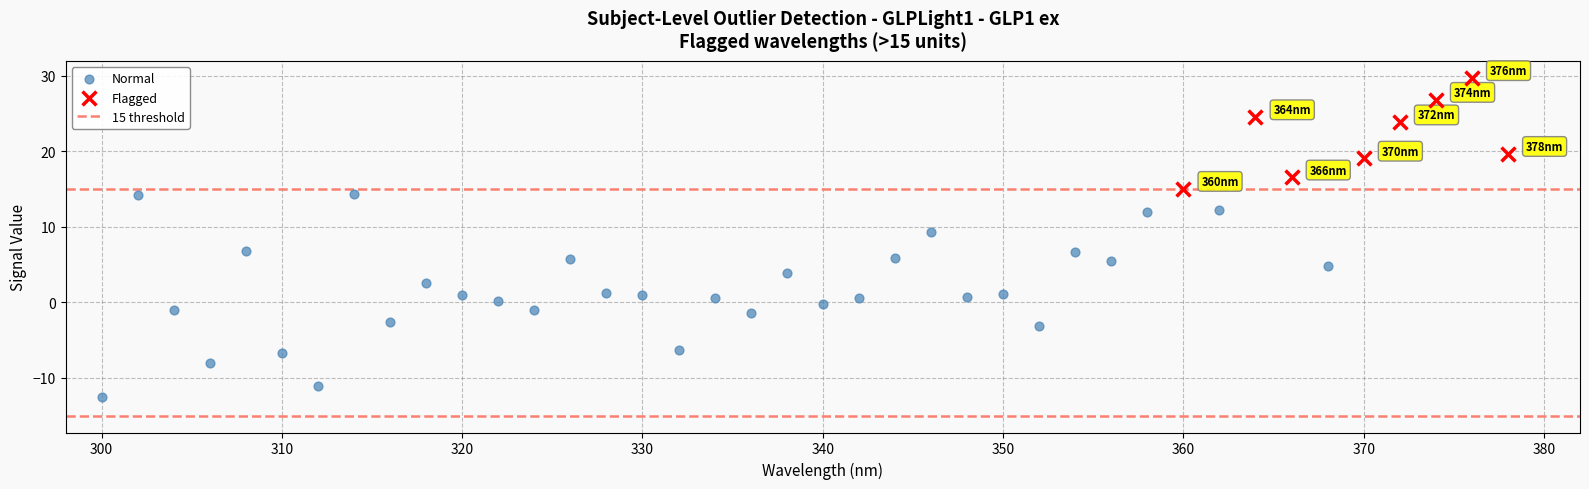

Which series reaches the maximum Y coordinate?

Flagged